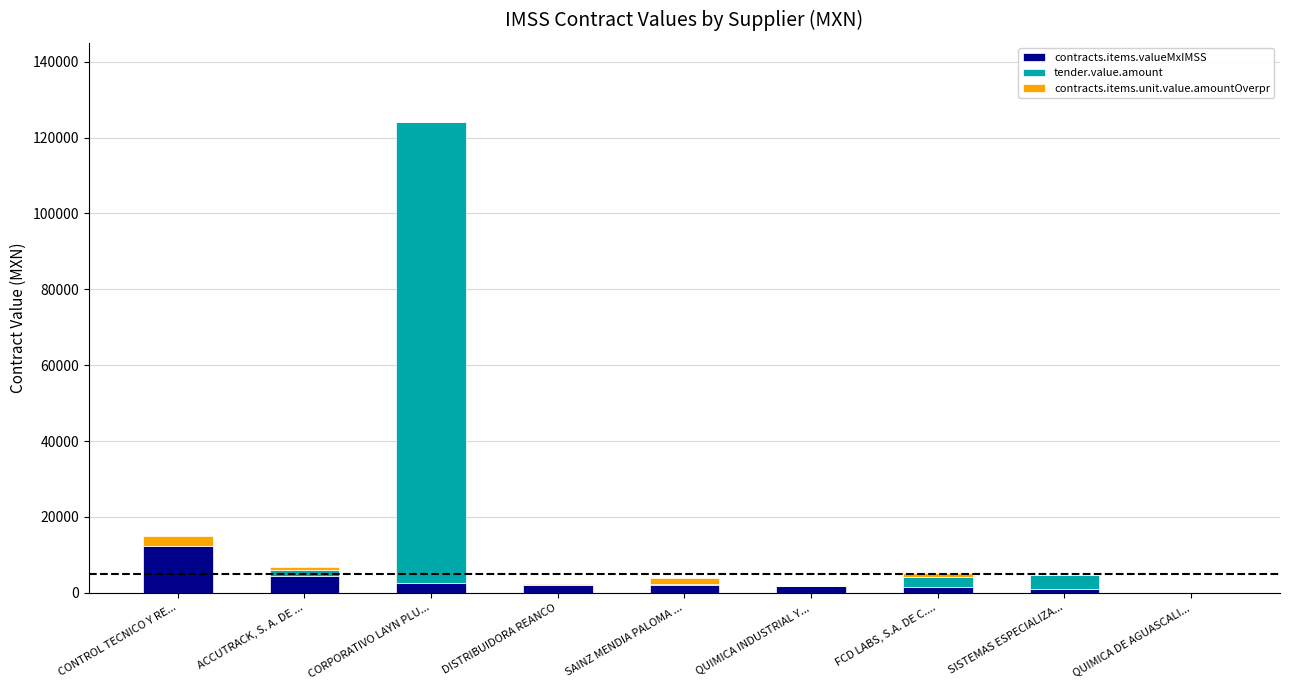

How many categories are shown in the chart?

9